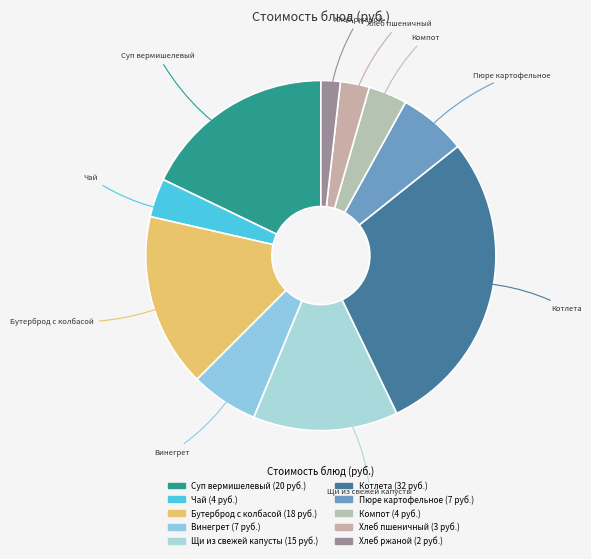

Do Чай and Котлета together represent more than half of the pie?

No